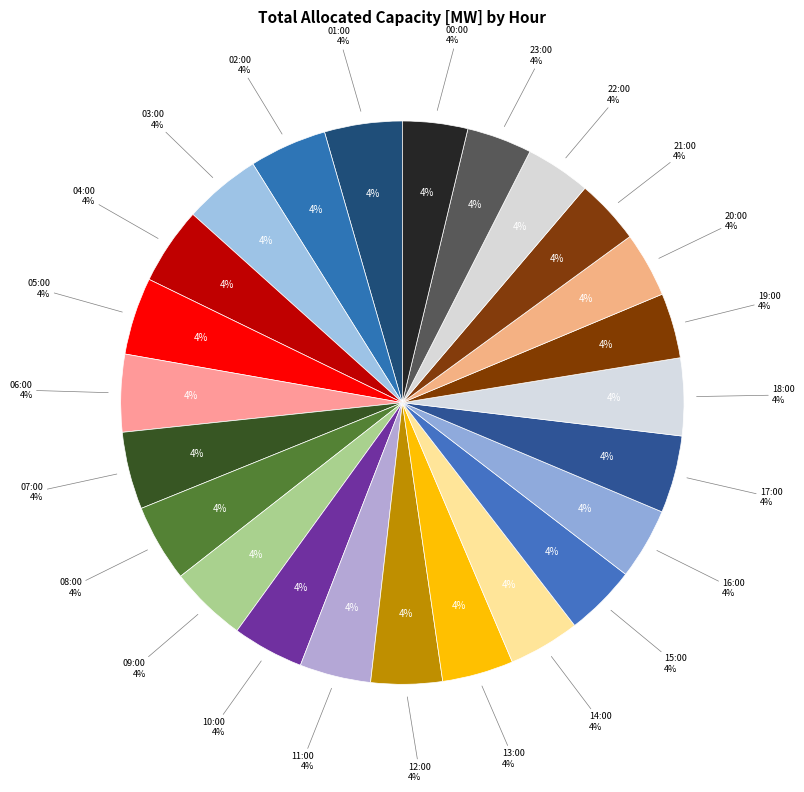

True or false: 17:00 accounts for 4% of the total.

True